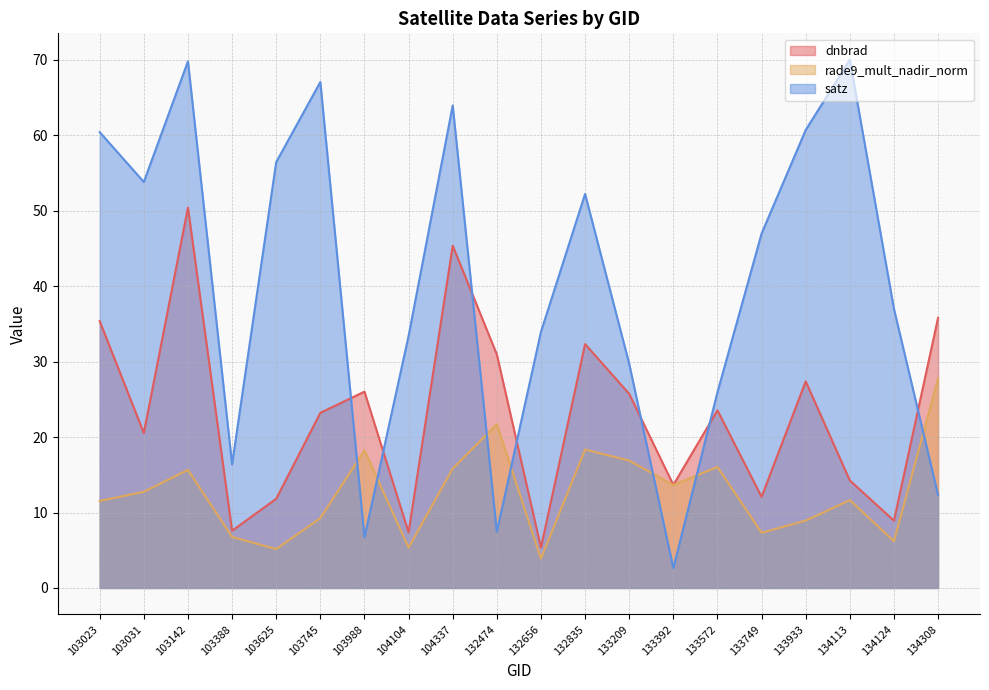

At which category is the sum across all series the highest?

103142